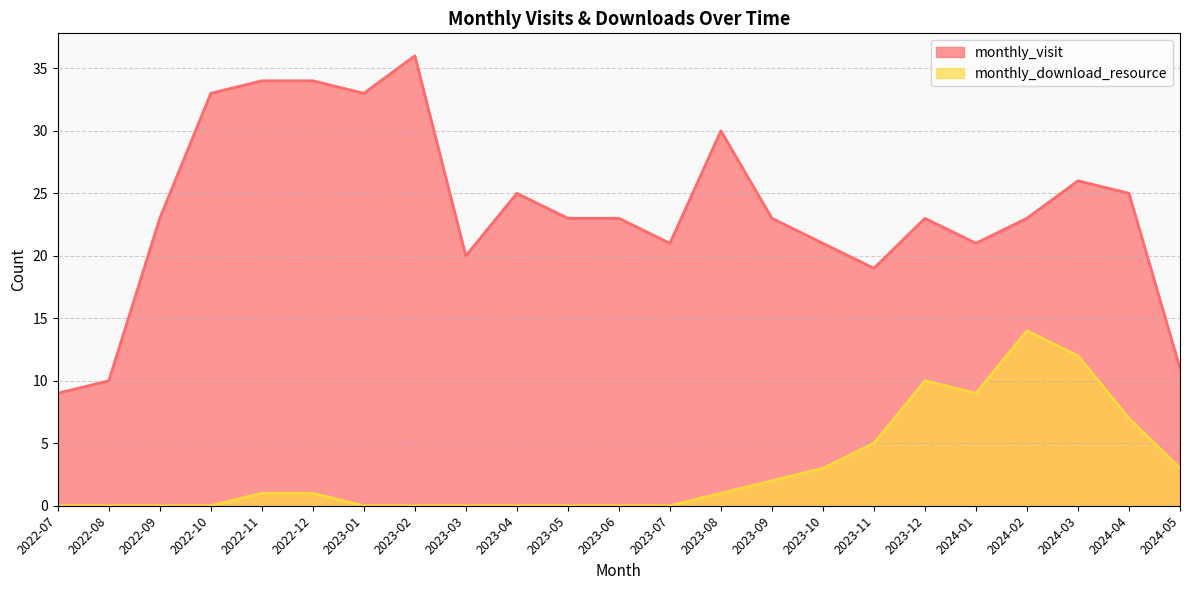

List the series in order of their peak value, highest first.

monthly_visit, monthly_download_resource